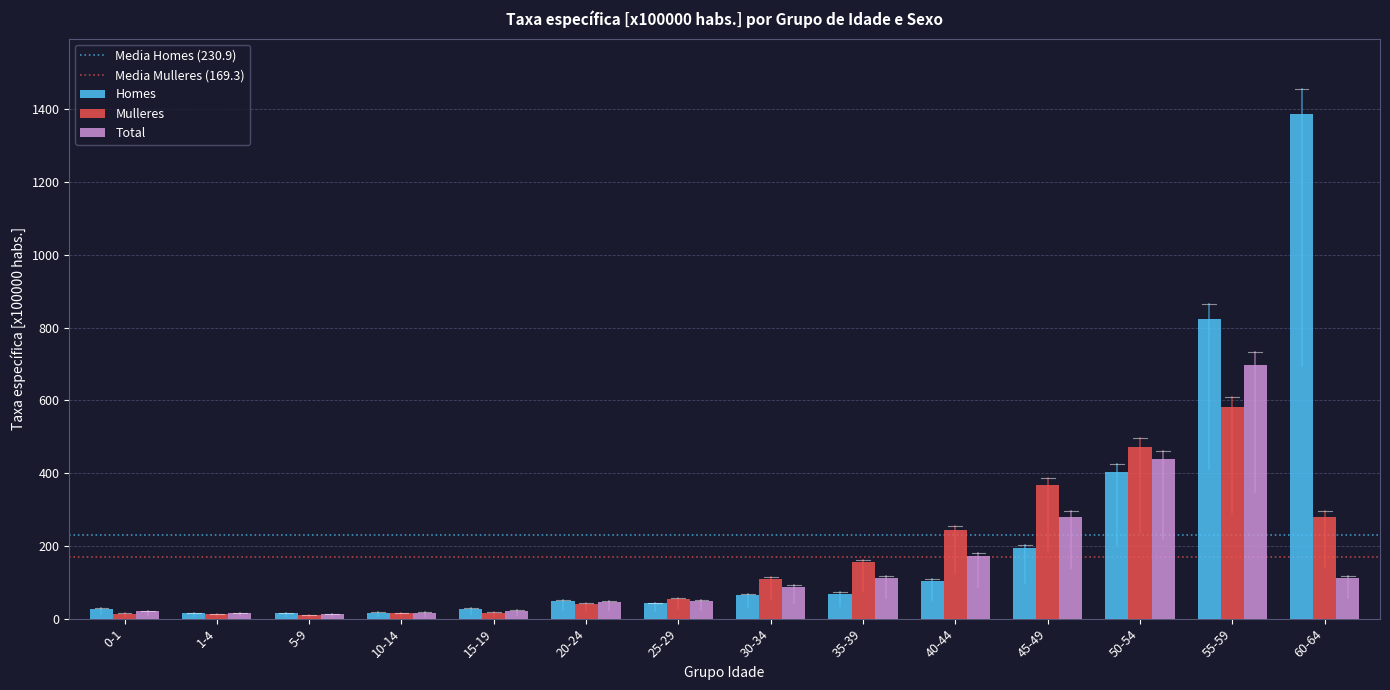

At which label does Total reach its peak?

55-59